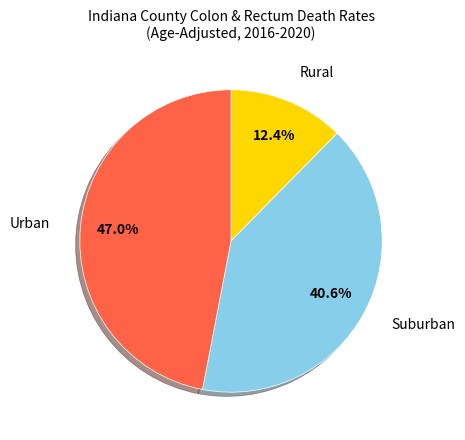

To the nearest percent, what is the average slice percentage?

33%